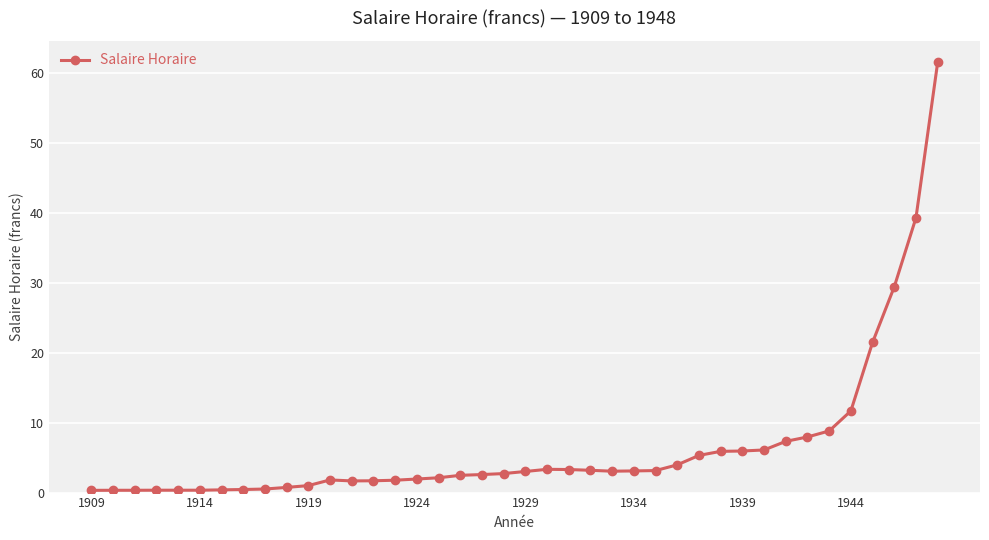

True or false: the data has more than 0 interior local peaks.

True